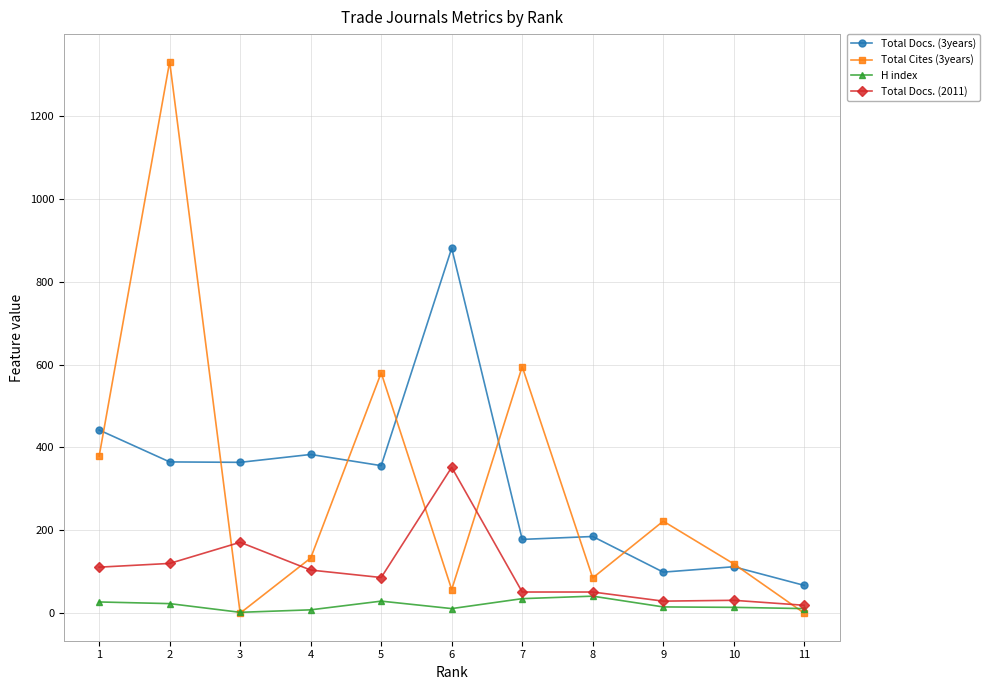

True or false: Total Docs. (2011) and Total Cites (3years) cross at least once.

True